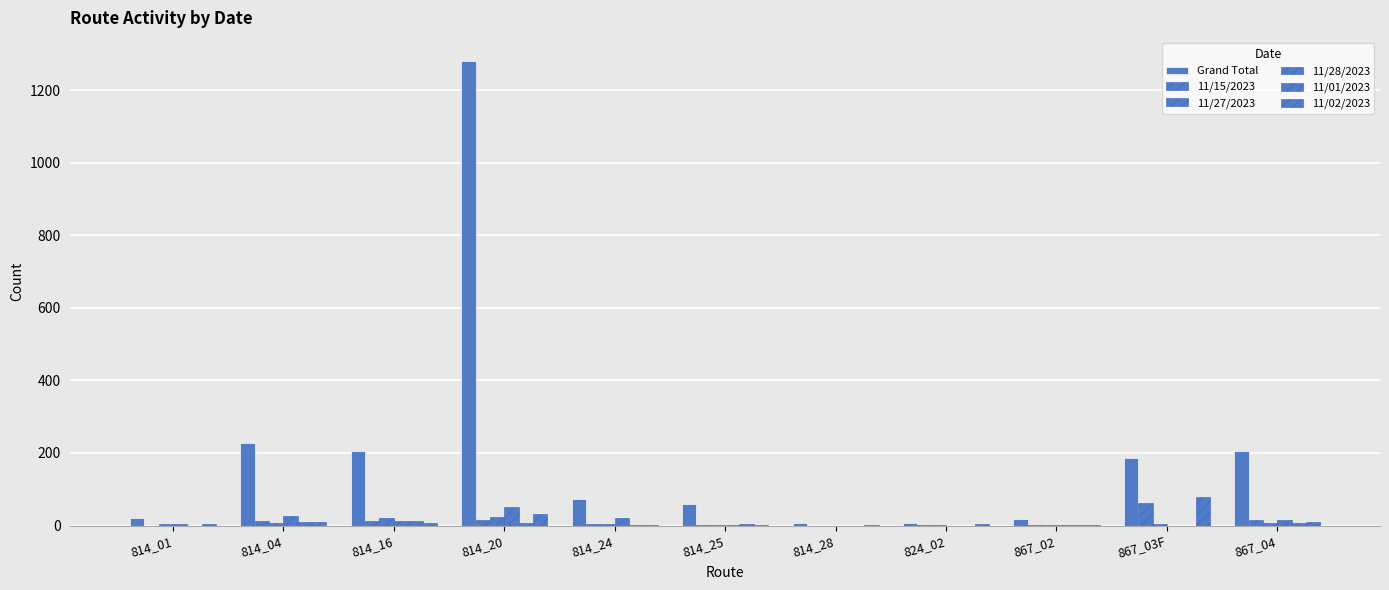

Reading left to right, what are all the values shown in this chart?

Grand Total: 21	227	206	1280	73	59	6	7	19	185	206
11/15/2023: 0	13	12	16	3	1	0	1	2	62	14
11/27/2023: 4	8	22	24	4	2	0	2	1	5	6
11/28/2023: 4	25	13	51	22	2	0	0	1	0	16
11/01/2023: 0	11	13	6	2	3	0	0	1	0	8
11/02/2023: 3	11	7	33	1	1	1	4	1	80	10